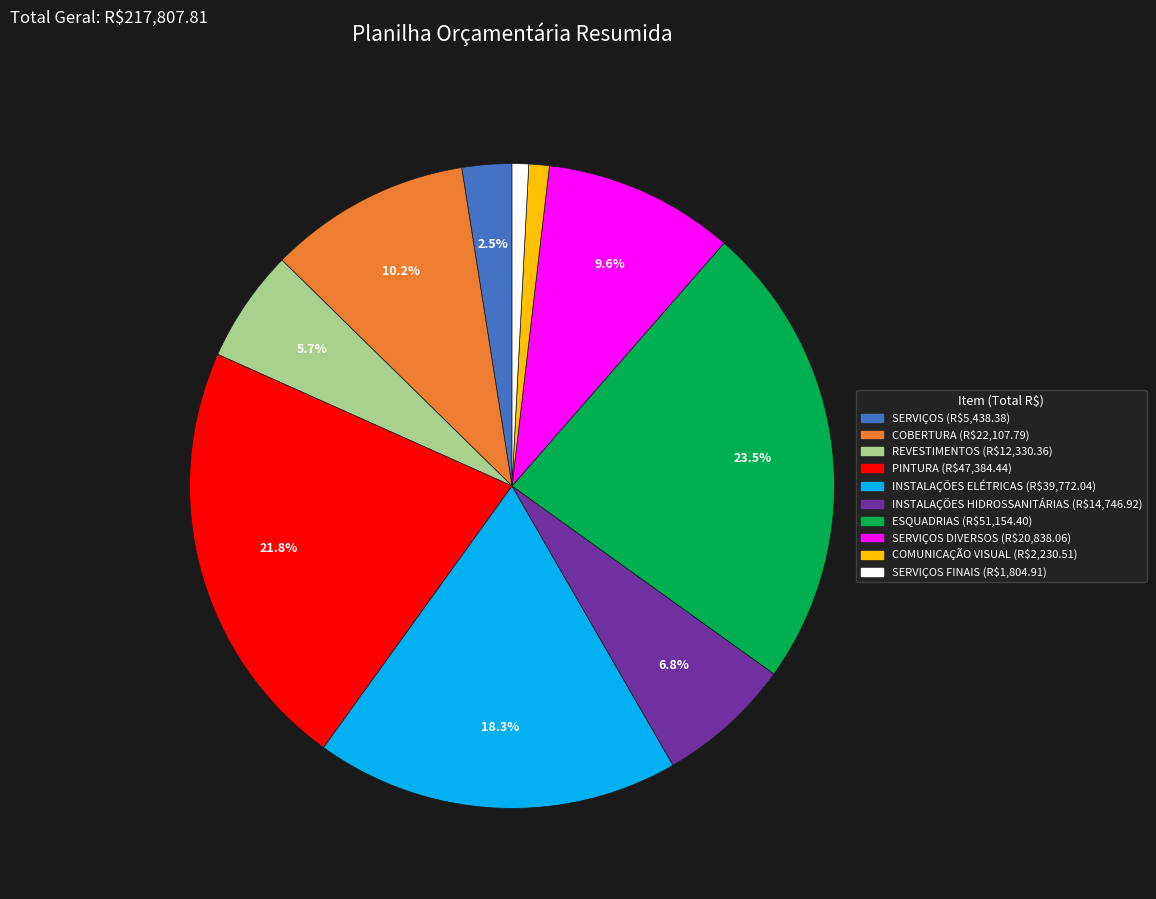

Is there any slice that represents more than half of the pie?

No